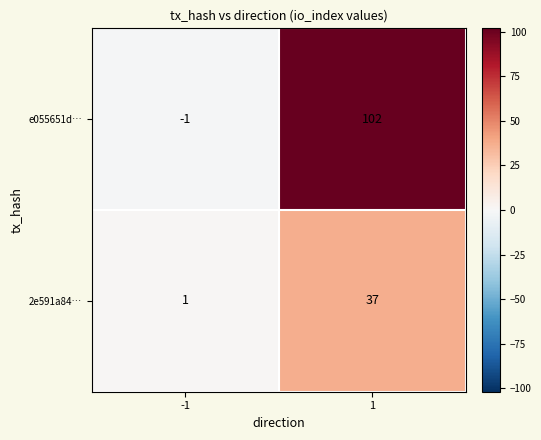

Read the e055651d… value at 1, to the nearest 5.

100